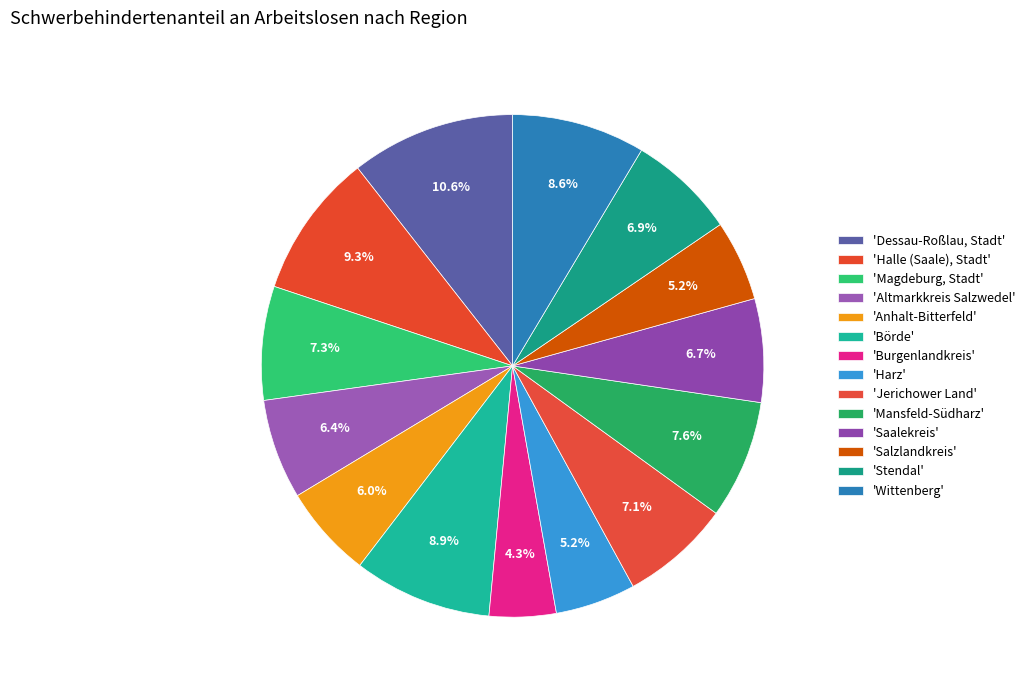

Rank the categories by value from lowest to highest.

Burgenlandkreis, Harz, Salzlandkreis, Anhalt-Bitterfeld, Altmarkkreis Salzwedel, Saalekreis, Stendal, Jerichower Land, Magdeburg, Stadt, Mansfeld-Südharz, Wittenberg, Börde, Halle (Saale), Stadt, Dessau-Roßlau, Stadt